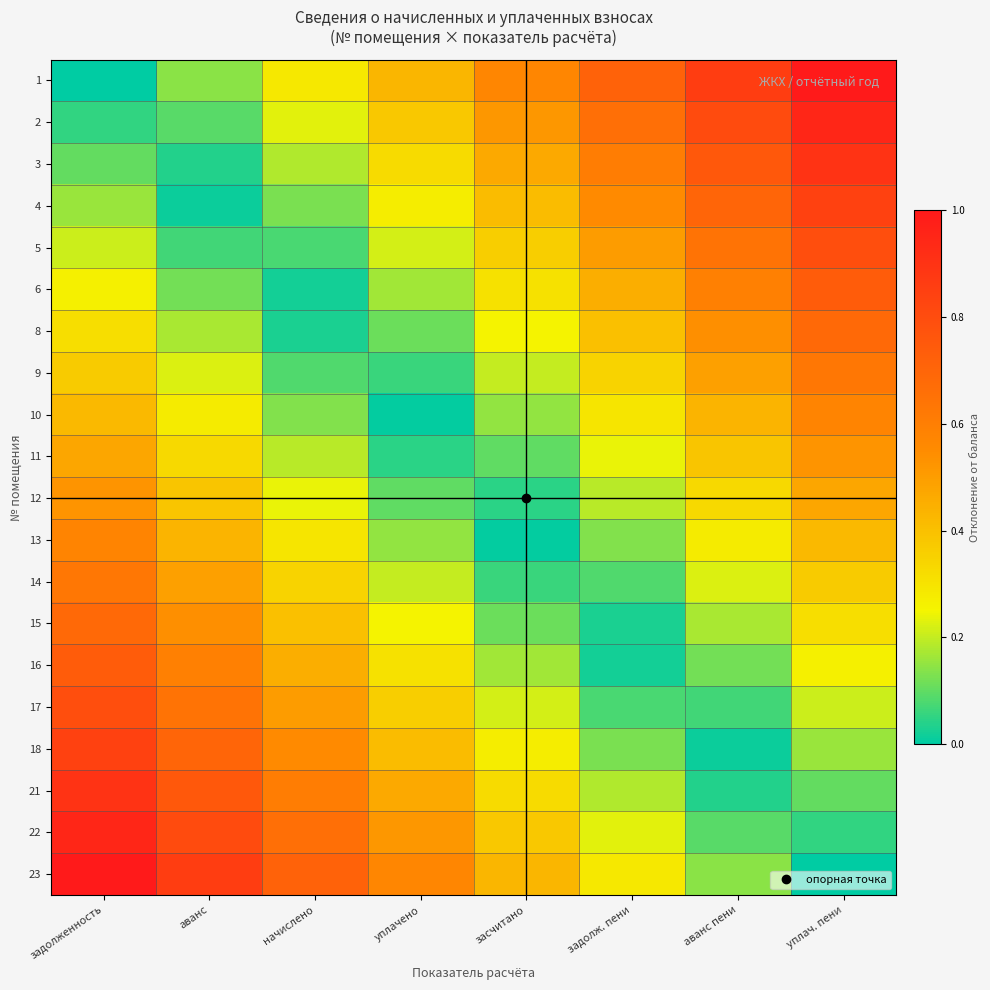

Which has a higher value, уплач. пени or уплачено?

уплач. пени